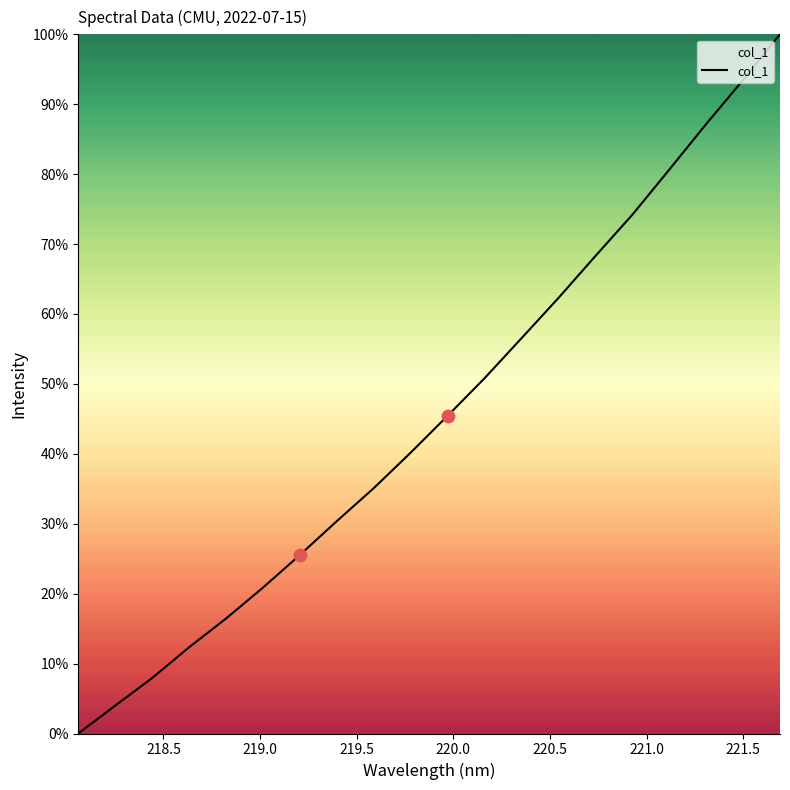

What is the maximum value shown in the chart?

100.0